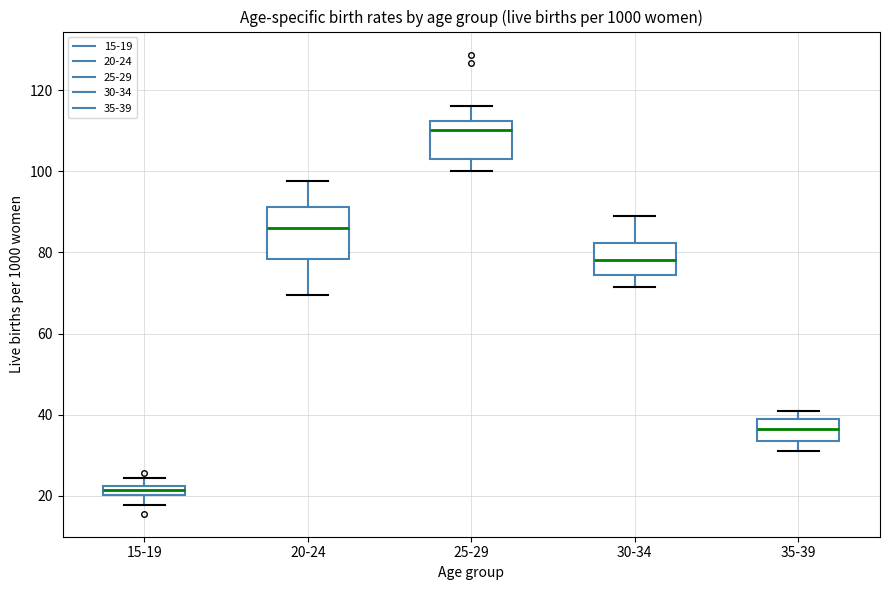

Where does the lower whisker of the box for 35-39 end on the y-axis? The values are not printed on the chart, so give them approximately, as read against the axis.

32